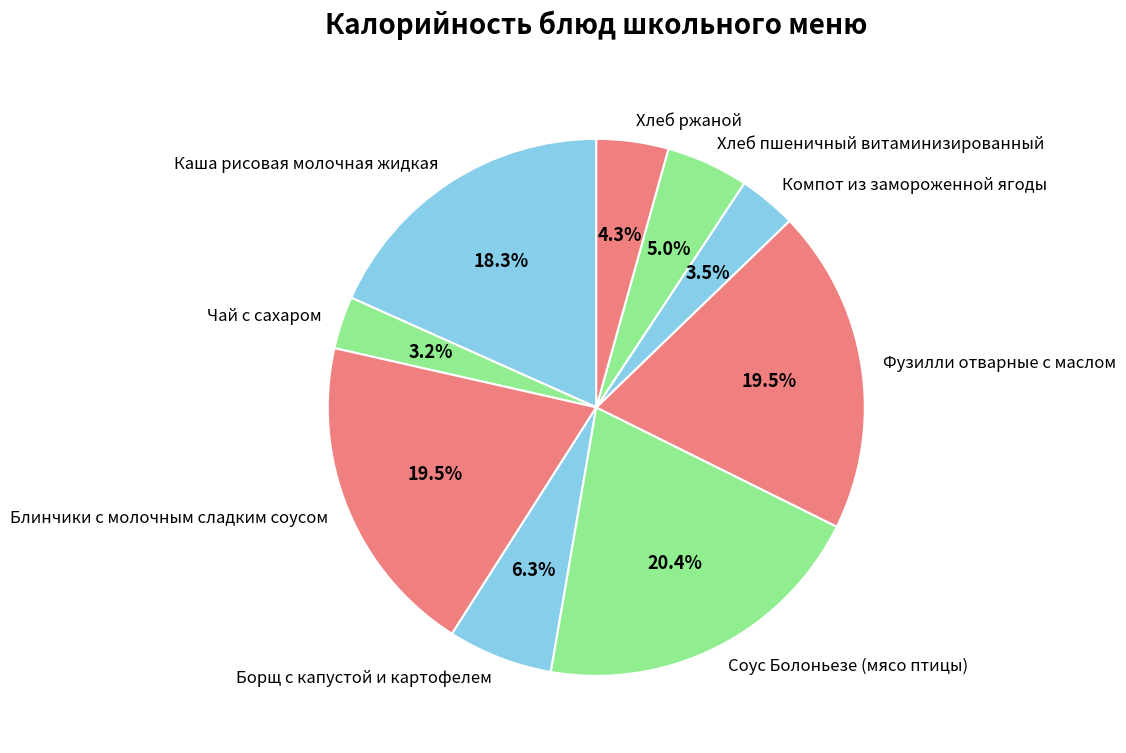

What is the largest slice in the pie chart?

Соус Болоньезе (мясо птицы)